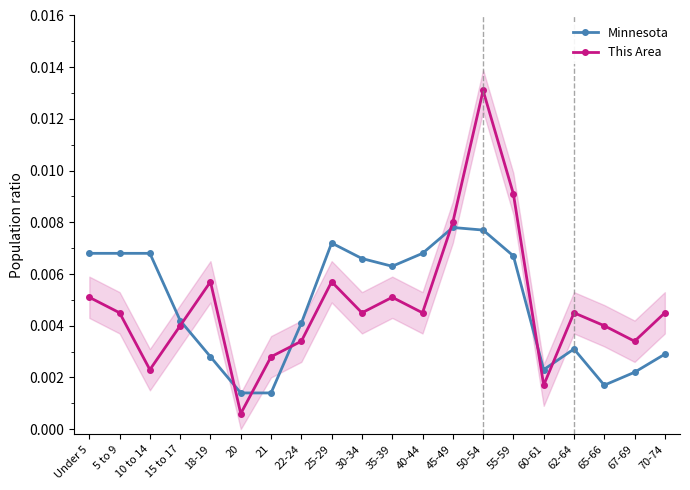

True or false: This Area has more than 2 interior local peaks.

True